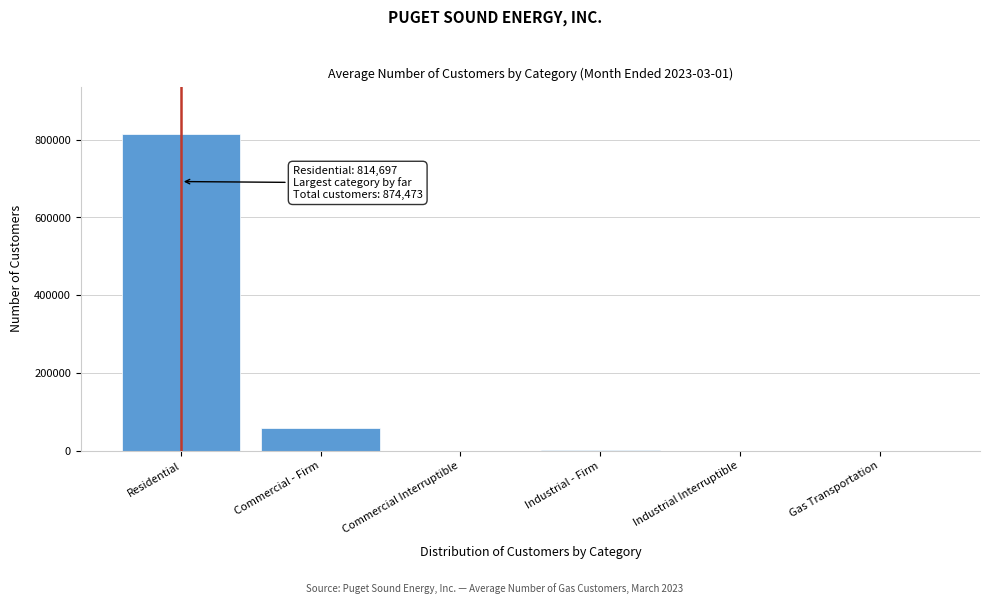

What is the sum of all values?

874473